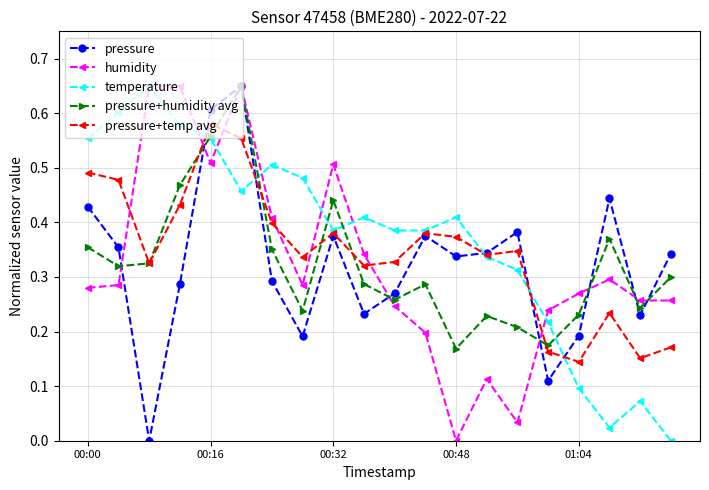

True or false: pressure has more than 2 points higher than both neighbors.

True